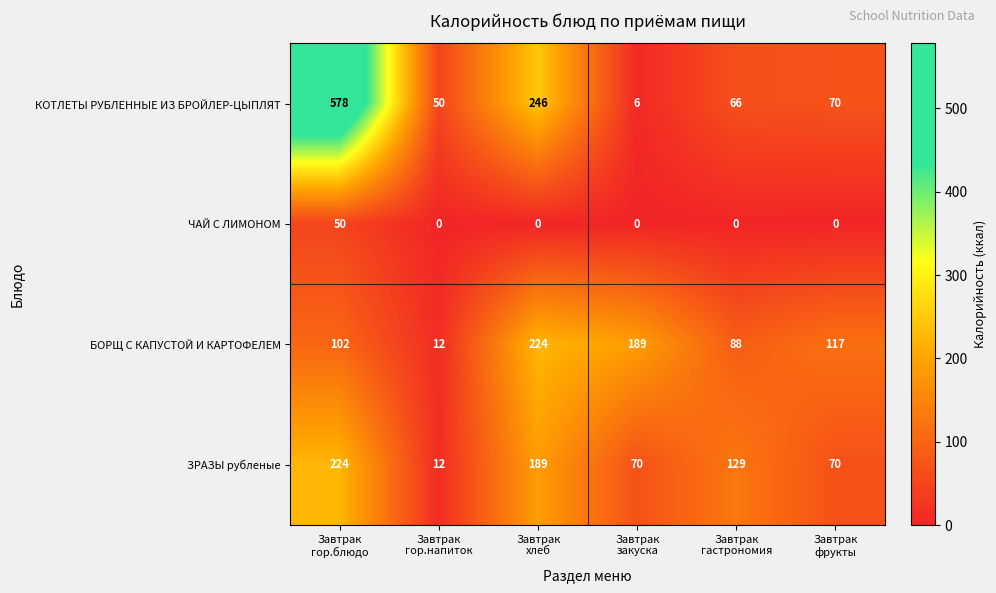

What is the maximum value for ЧАЙ С ЛИМОНОМ?

50